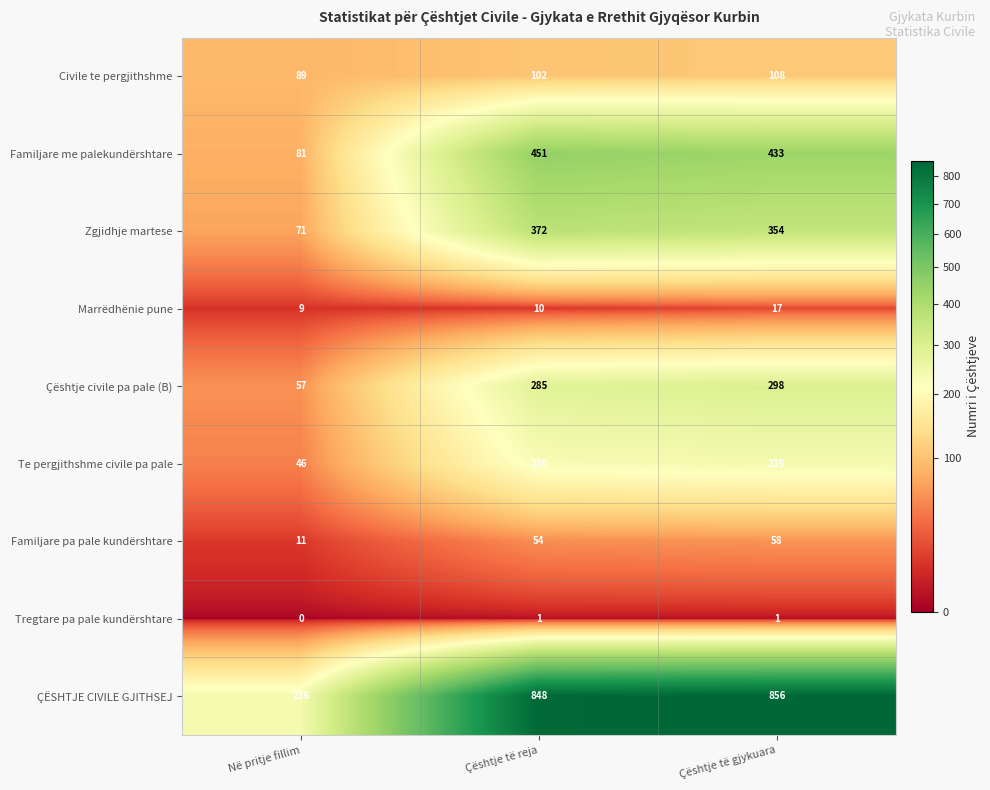

Reading right to left, what are all the values shown in this chart?

Civile te pergjithshme: Çështje të gjykuara=108	Çështje të reja=102	Në pritje fillim=89
Familjare me palekundërshtare: Çështje të gjykuara=433	Çështje të reja=451	Në pritje fillim=81
Zgjidhje martese: Çështje të gjykuara=354	Çështje të reja=372	Në pritje fillim=71
Marrëdhënie pune: Çështje të gjykuara=17	Çështje të reja=10	Në pritje fillim=9
Çështje civile pa pale (B): Çështje të gjykuara=298	Çështje të reja=285	Në pritje fillim=57
Te pergjithshme civile pa pale: Çështje të gjykuara=239	Çështje të reja=230	Në pritje fillim=46
Familjare pa pale kundërshtare: Çështje të gjykuara=58	Çështje të reja=54	Në pritje fillim=11
Tregtare pa pale kundërshtare: Çështje të gjykuara=1	Çështje të reja=1	Në pritje fillim=0
ÇËSHTJE CIVILE GJITHSEJ: Çështje të gjykuara=856	Çështje të reja=848	Në pritje fillim=236